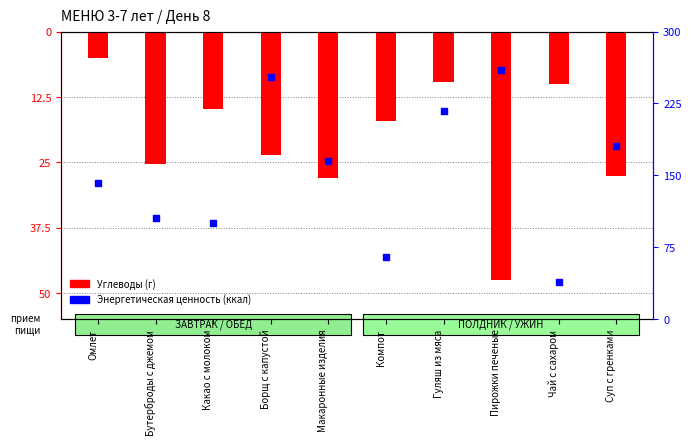

At which category is the sum across all series the highest?

Борщ с капустой